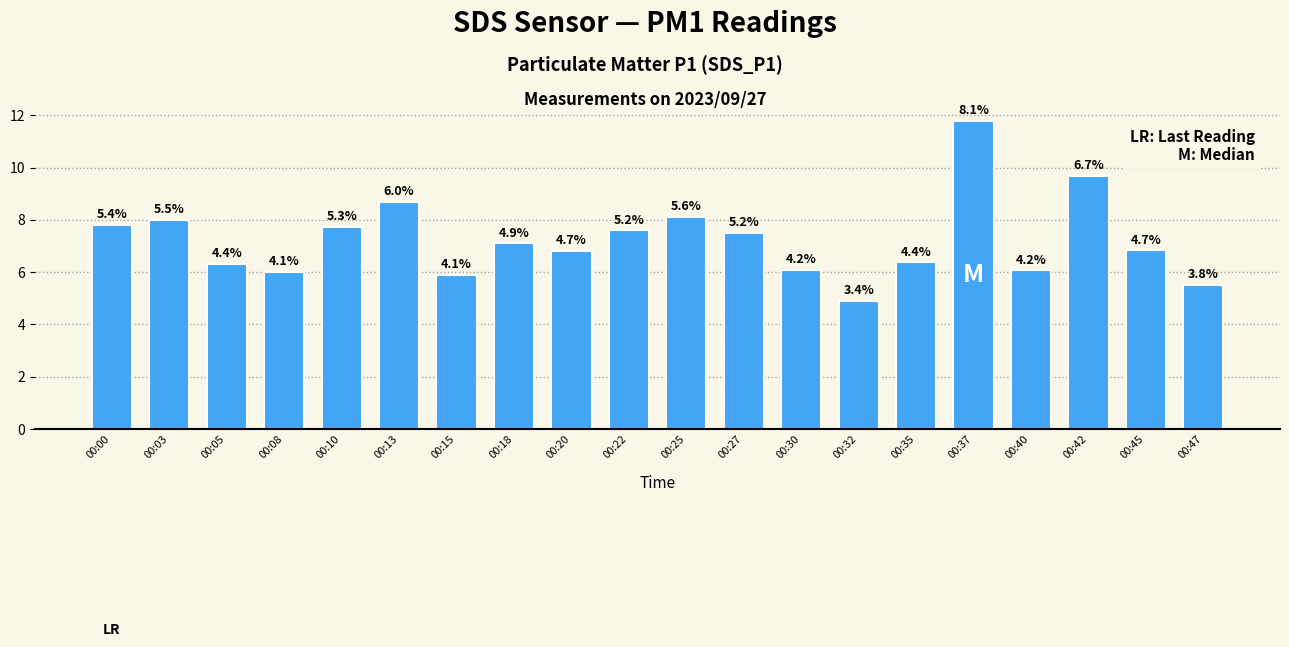

How many bars are there in total?

20